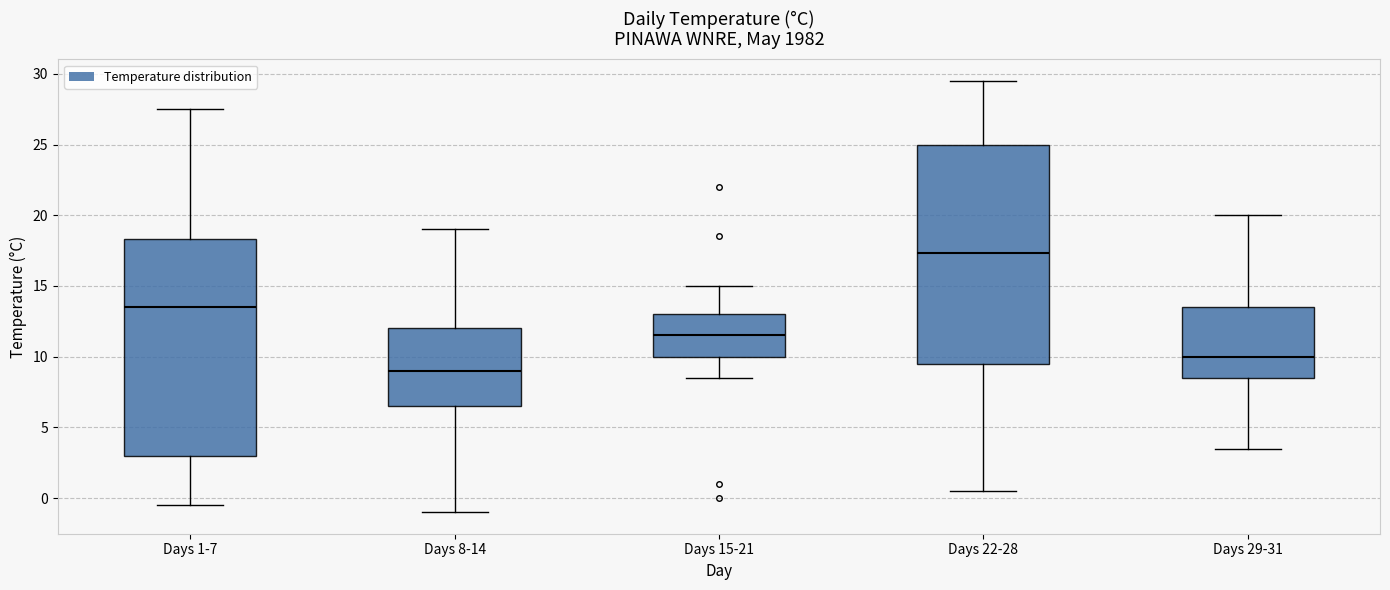

Where does the median line of the box for Days 8-14 sit on the y-axis? The values are not printed on the chart, so give them approximately, as read against the axis.

9.0